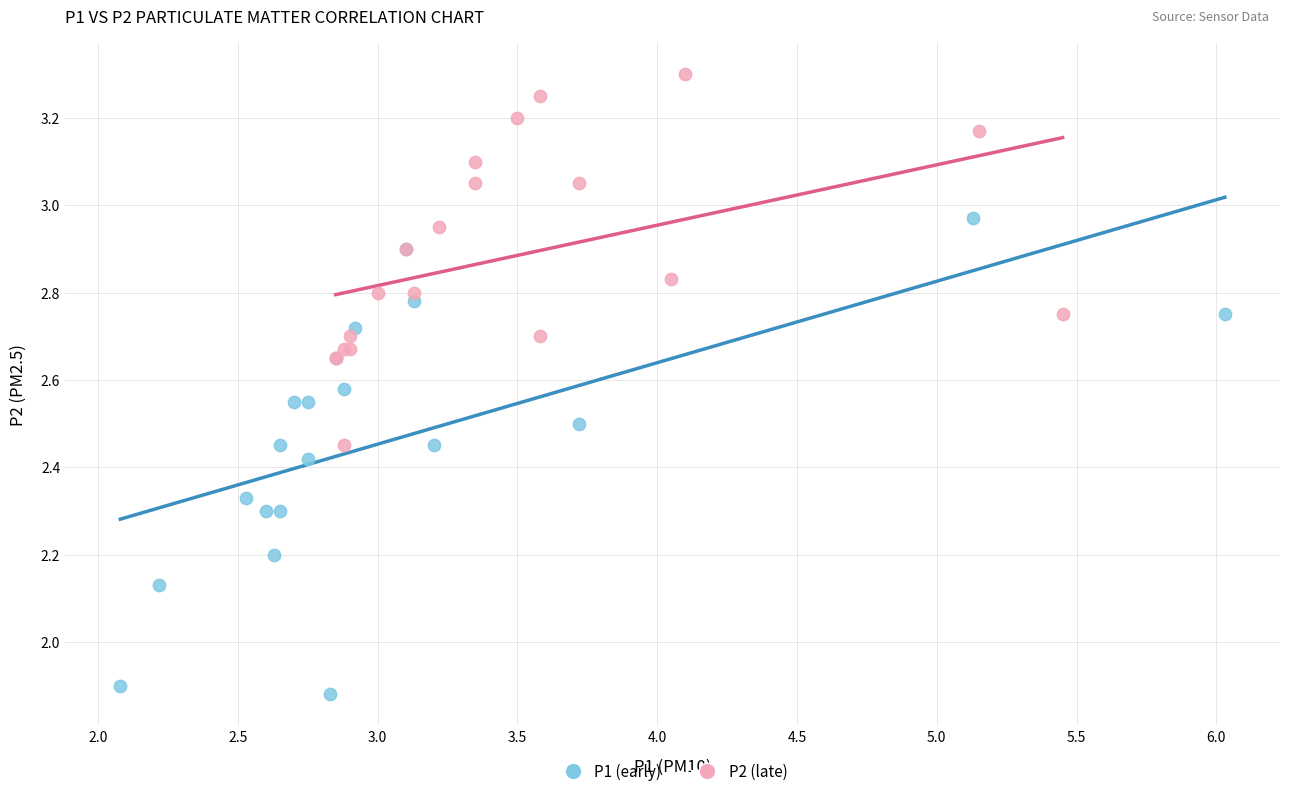

Which series contains the highest Y value?

P2 (late)